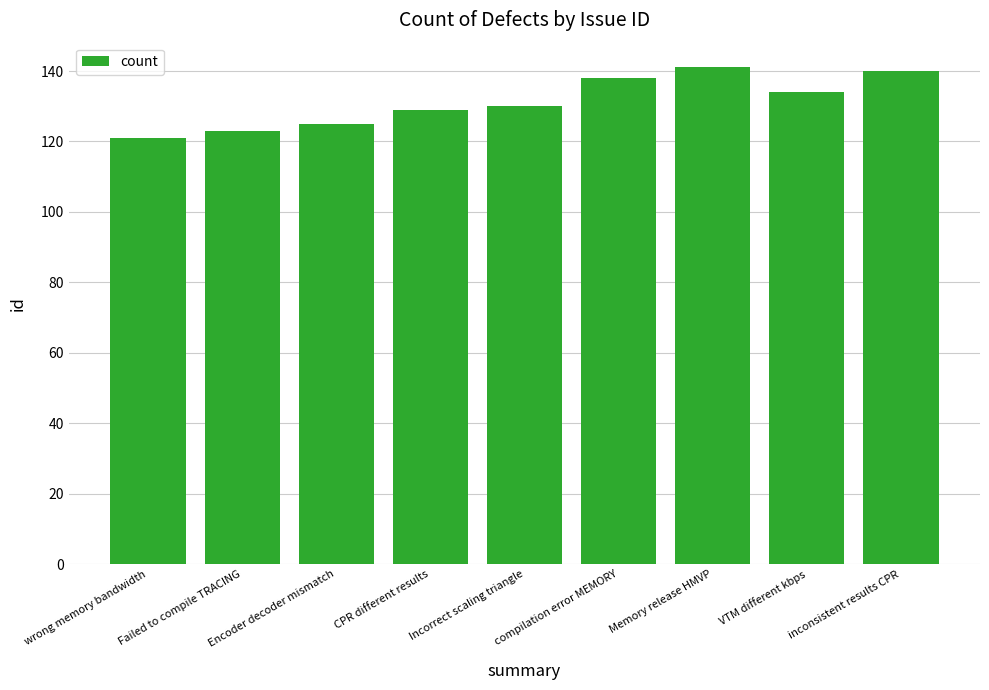

What is the label of the 1st bar from the right?

inconsistent results CPR